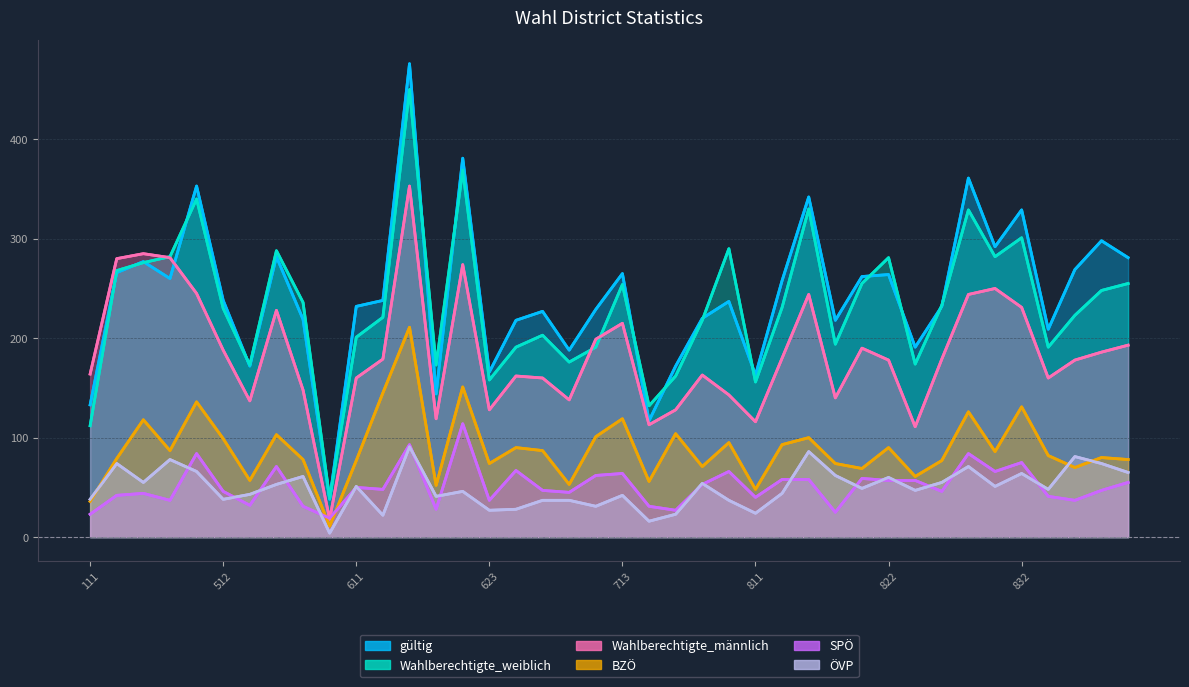

True or false: BZÖ has a value of 197 at 11.

False